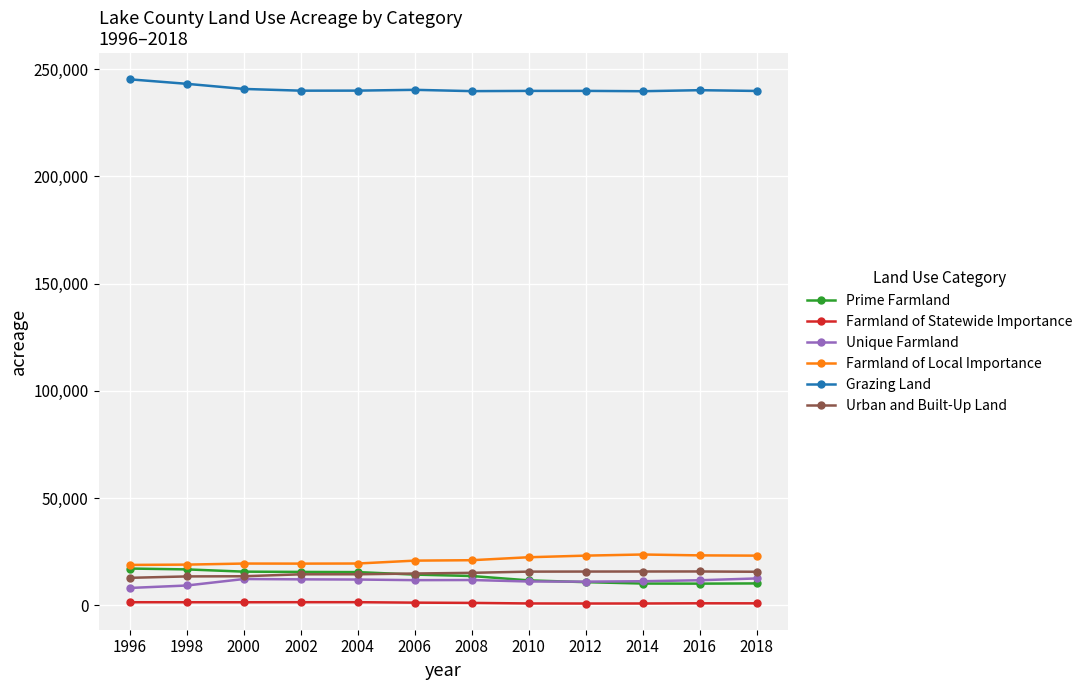

What is the sum of the Unique Farmland values at 2010 and 2018?

23590